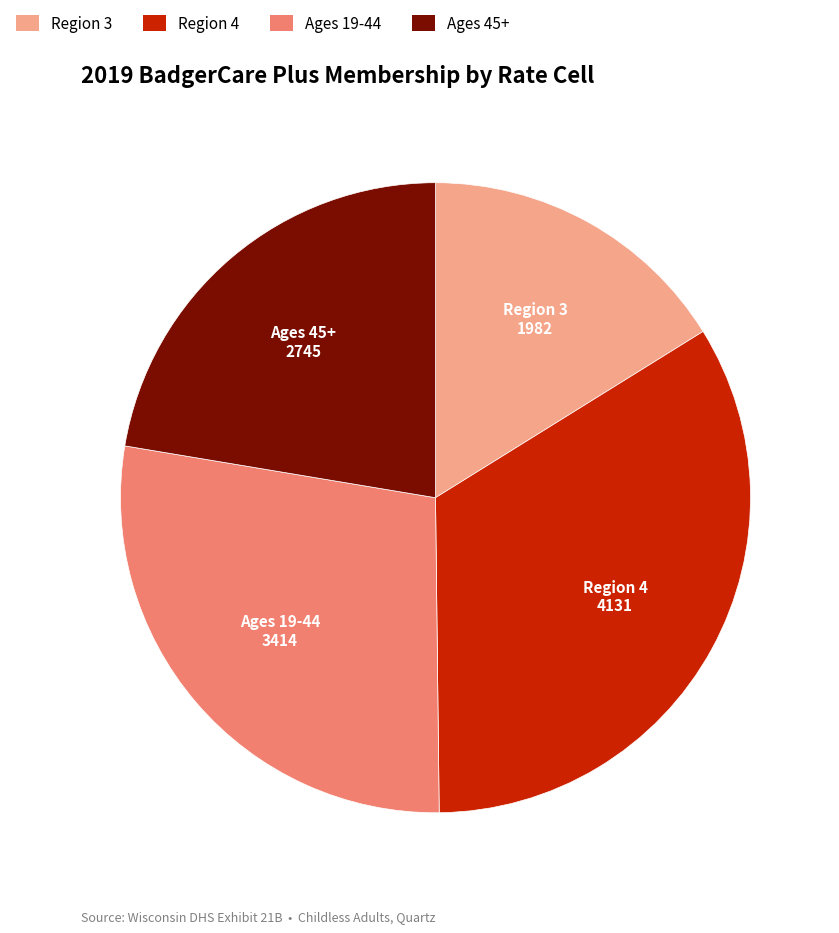

Is there a majority slice in this chart?

No